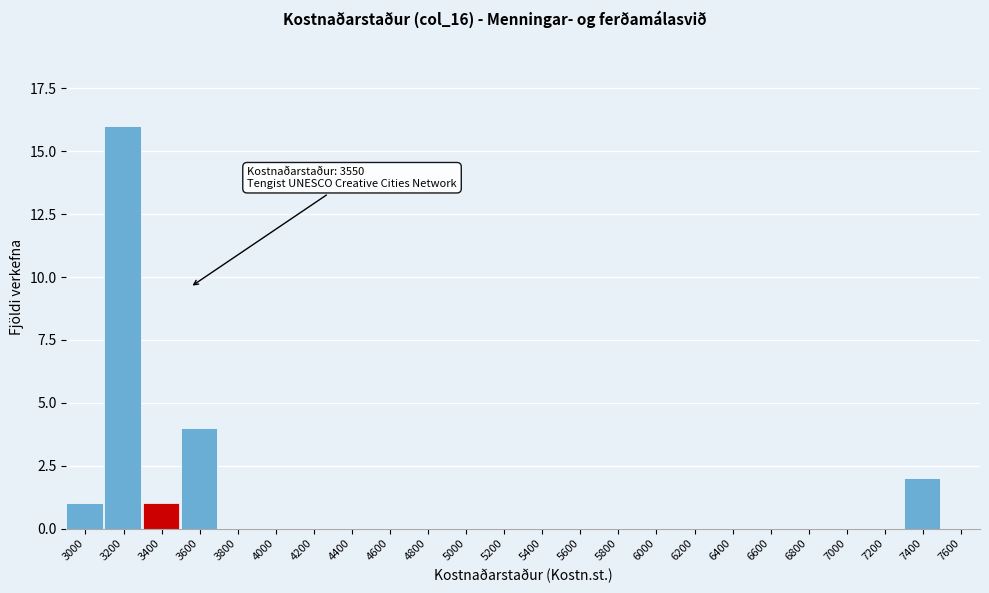

Reading left to right, extract all data points from this chart.

3000=1	3200=16	3400=1	3600=4	3800=0	4000=0	4200=0	4400=0	4600=0	4800=0	5000=0	5200=0	5400=0	5600=0	5800=0	6000=0	6200=0	6400=0	6600=0	6800=0	7000=0	7200=0	7400=2	7600=0